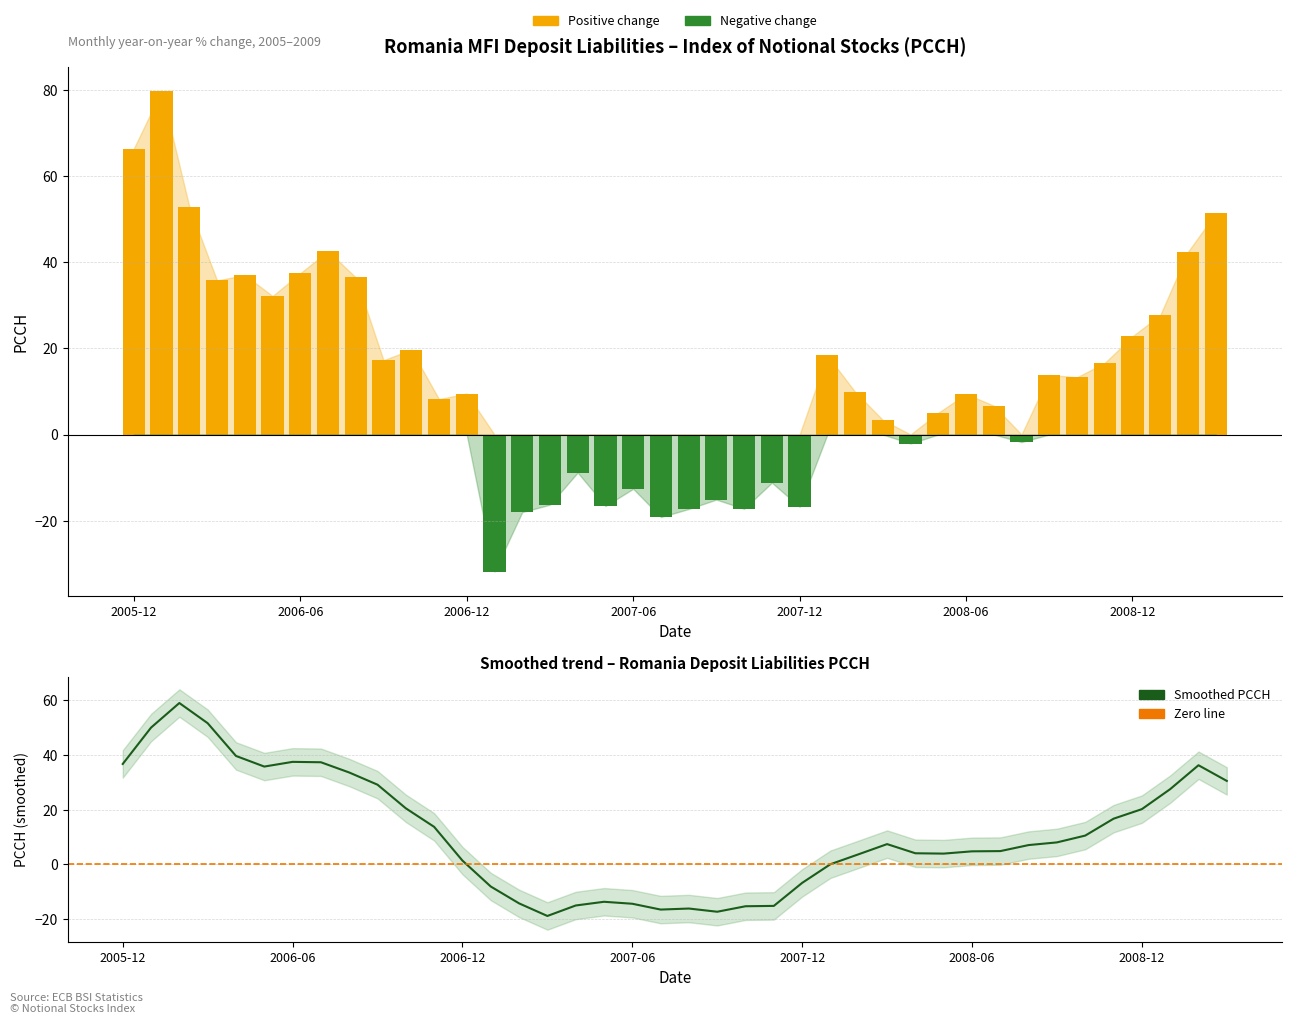

The value at 2008-01 is 18.4. True or false?

True